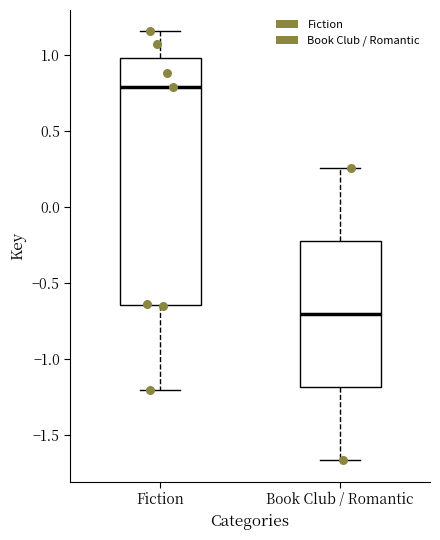

Reading left to right, read every box against the y-axis: the position of its median line, the range the box covers, and the ends of its whiskers. The values are not printed on the chart, so give them approximately, as read against the axis.

Fiction: median 0.80, box -0.65 to 1.00, whiskers -1.20 to 1.15
Book Club / Romantic: median -0.70, box -1.20 to -0.20, whiskers -1.65 to 0.25